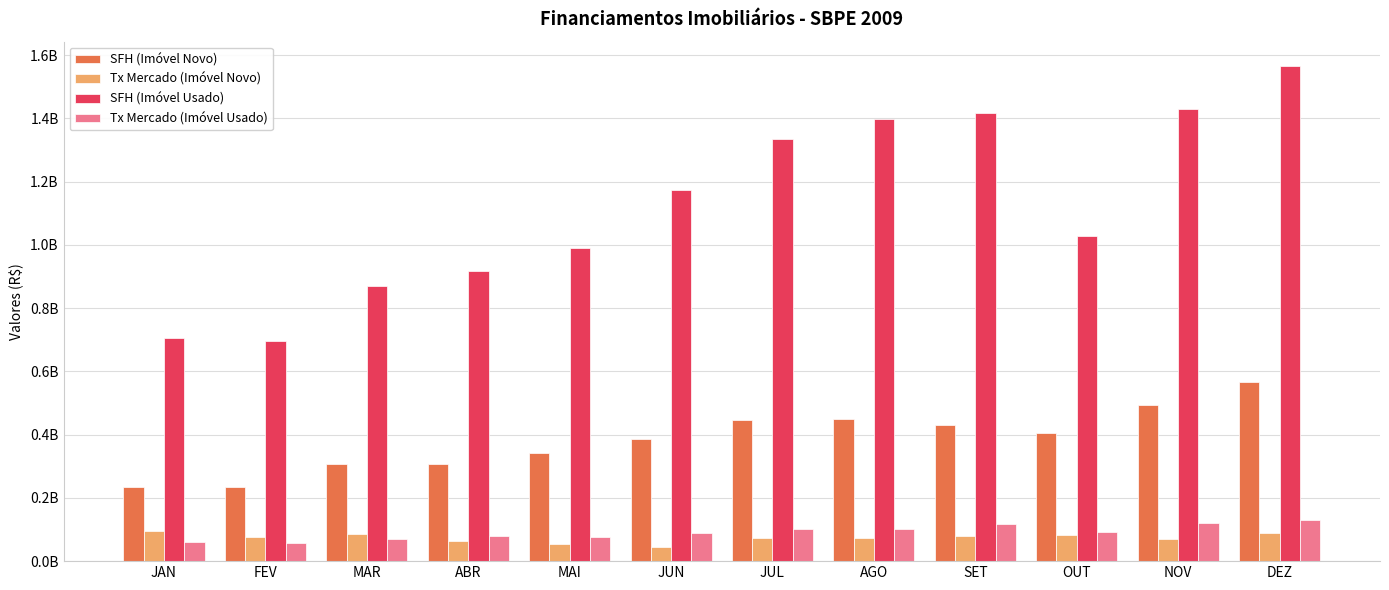

Is the value of Tx Mercado (Imóvel Usado) at FEV greater than the value of SFH (Imóvel Usado) at AGO?

No